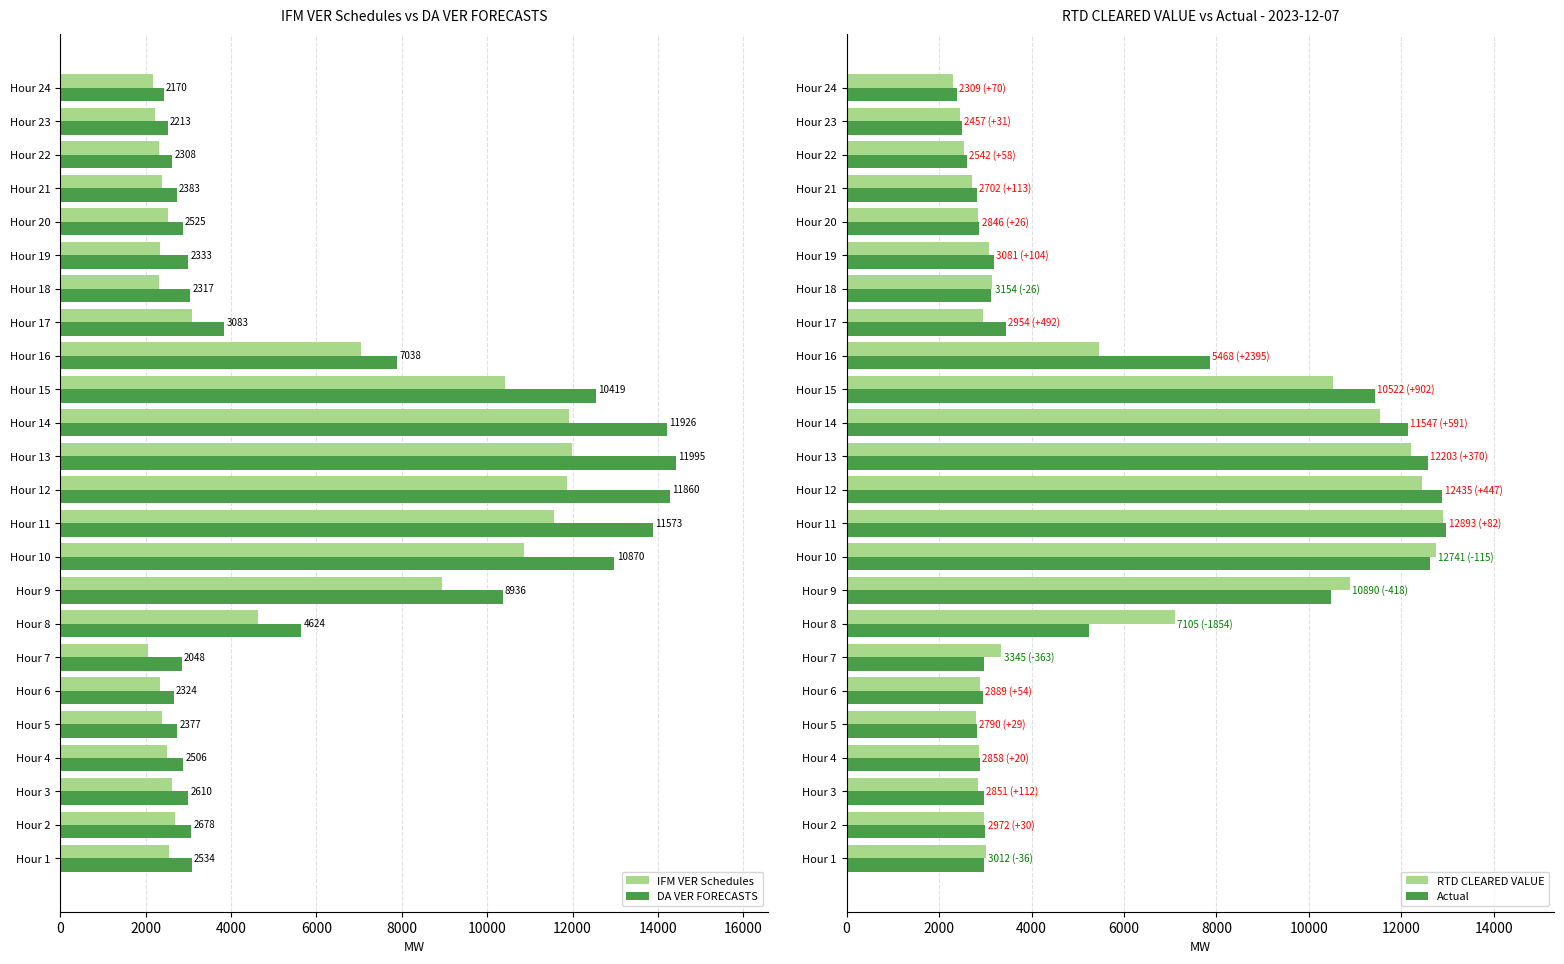

What is the difference between the maximum and second lowest values in the RTD CLEARED VALUE series?

10435.7